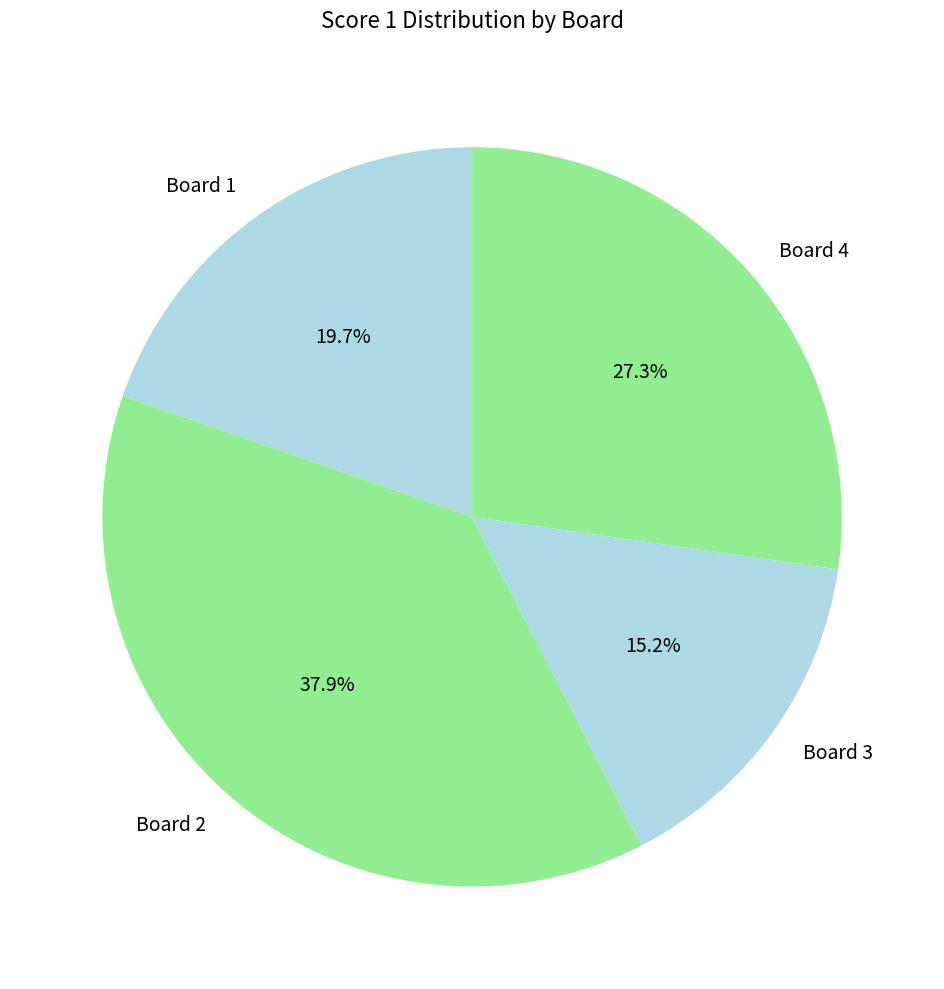

Does Board 2 account for over 50% of the chart?

No